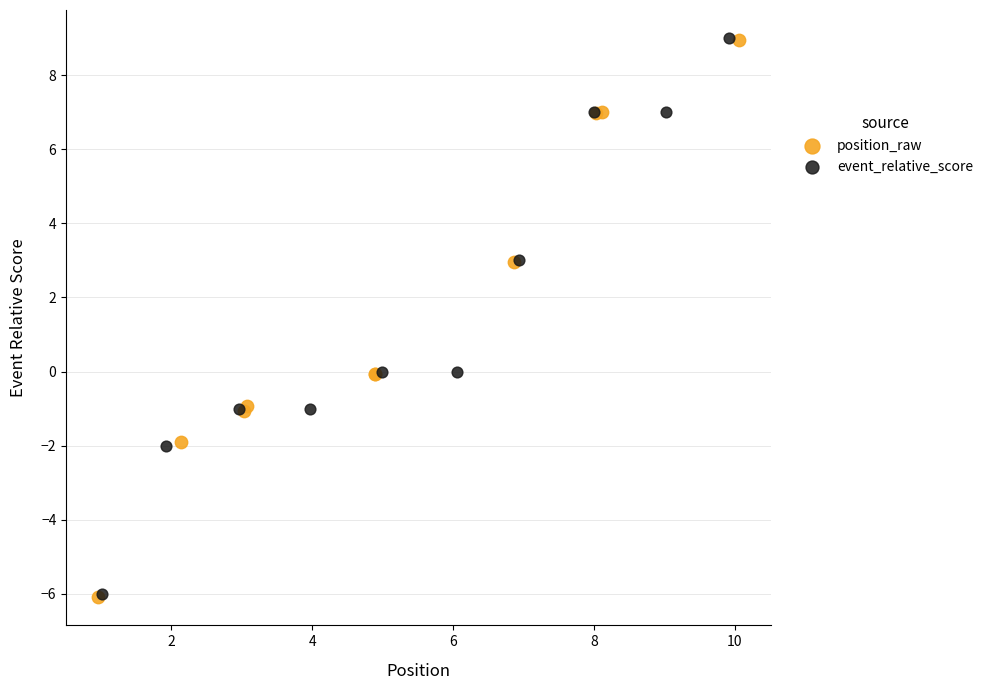

Which series has the widest spread of Y values?

position_raw